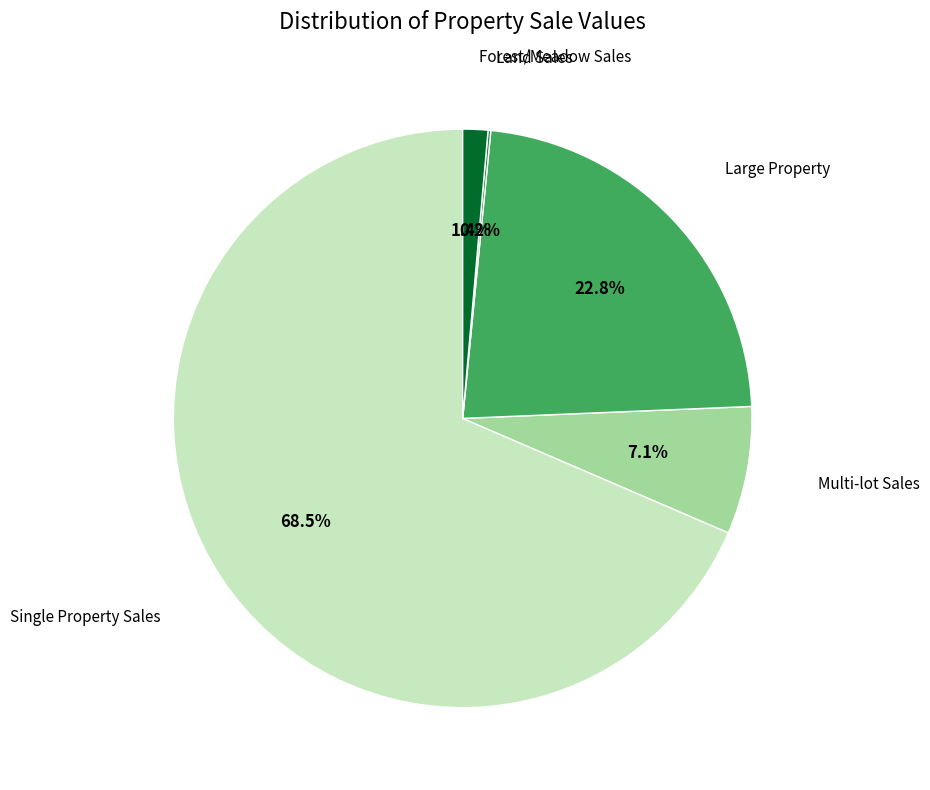

Which slice is the largest?

Single Property Sales